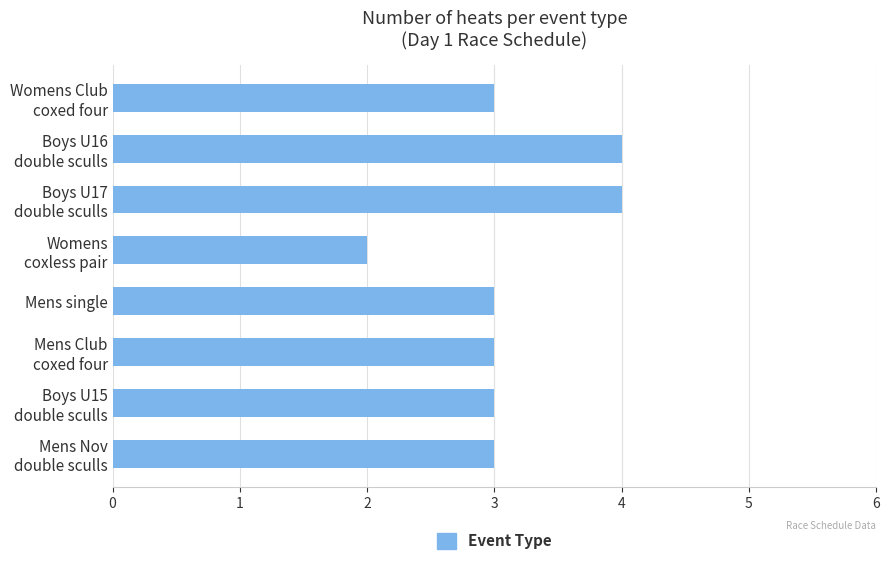

What is the value of the 5th bar from the top?

3